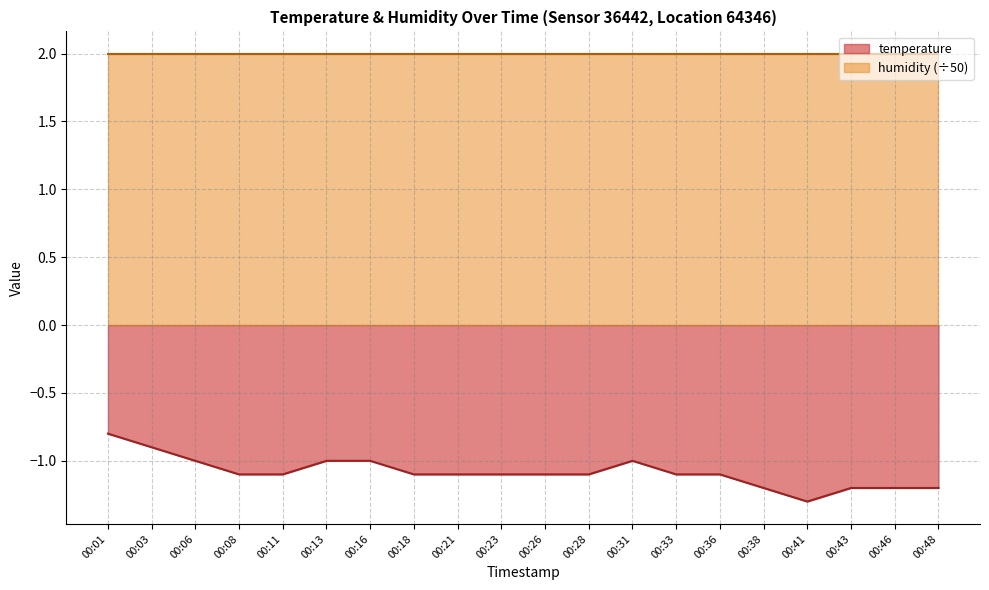

What is the minimum value shown in the chart?

-1.3